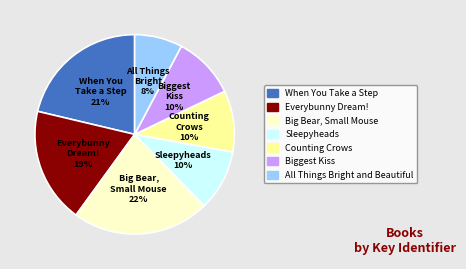

To the nearest percent, what is the combined percentage of Sleepyheads and Everybunny Dream!?

29%